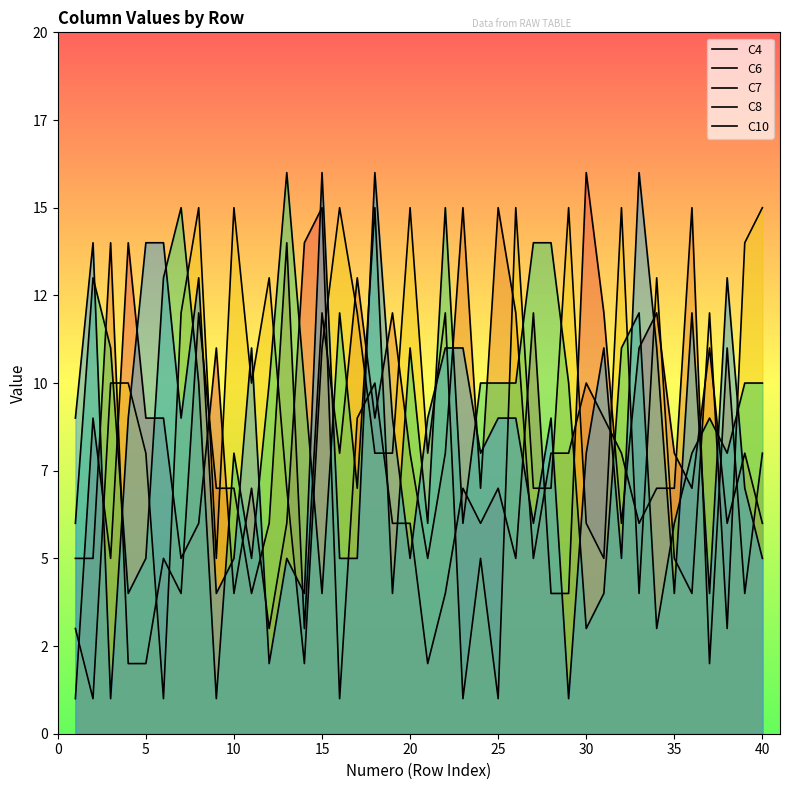

Where is the first local maximum for C6?

10